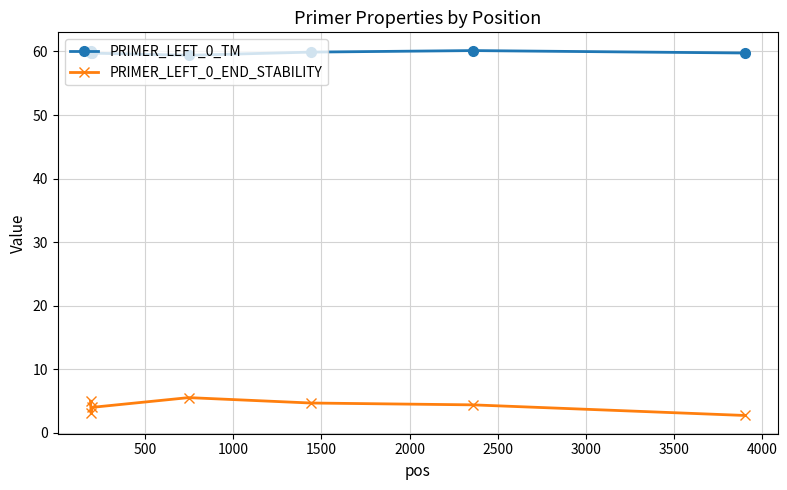

True or false: PRIMER_LEFT_0_END_STABILITY and PRIMER_LEFT_0_TM cross at least once.

False